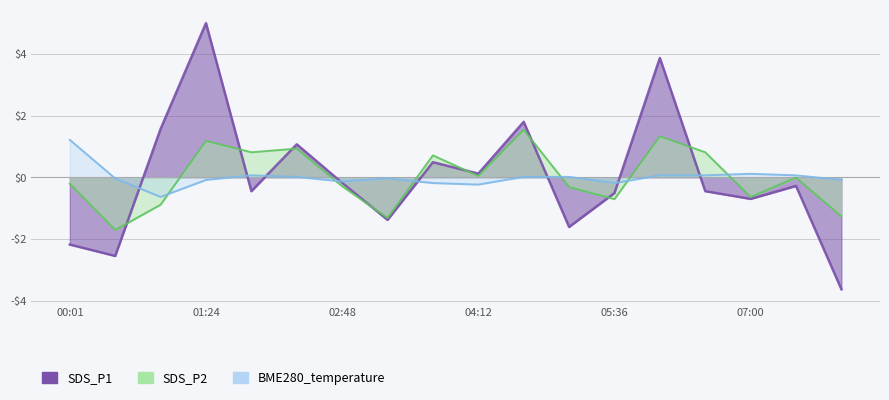

What is the value of the SDS_P2 point at the 8th from the left?

-1.3